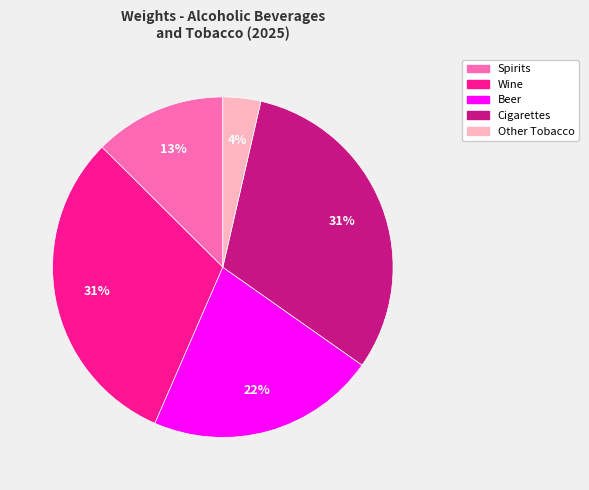

Which has a higher value, Spirits or Cigarettes?

Cigarettes